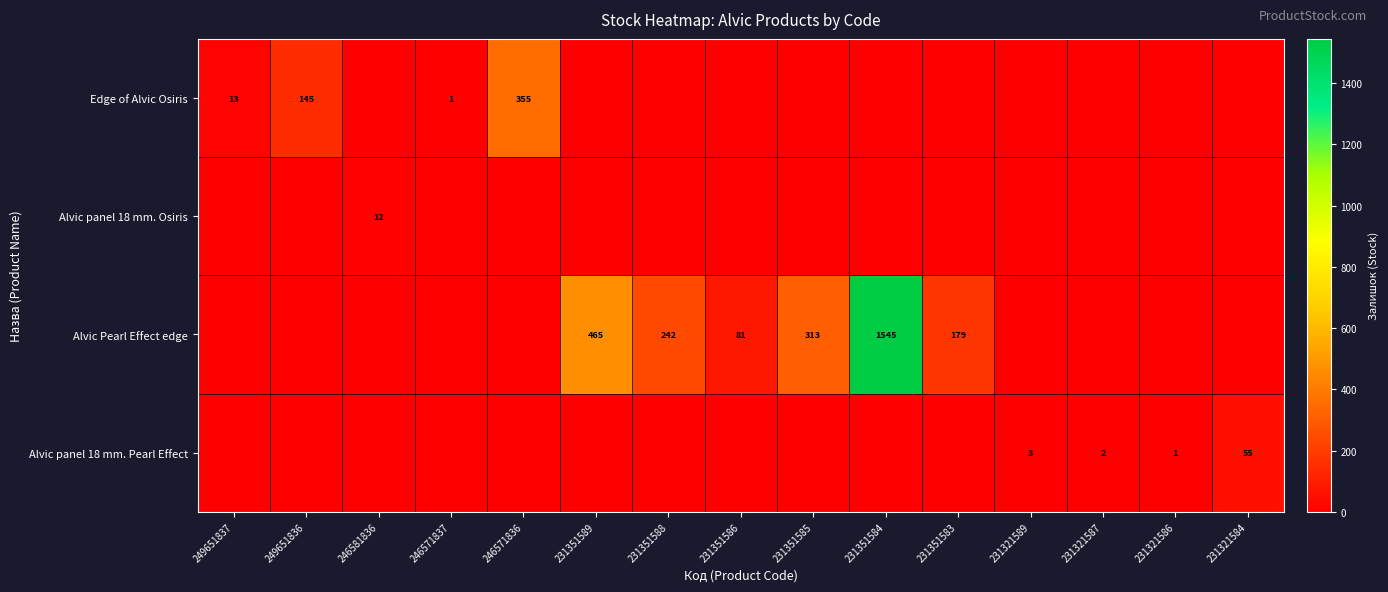

The Alvic panel 18 mm. Pearl Effect series shows 2 at 231321587. True or false?

True